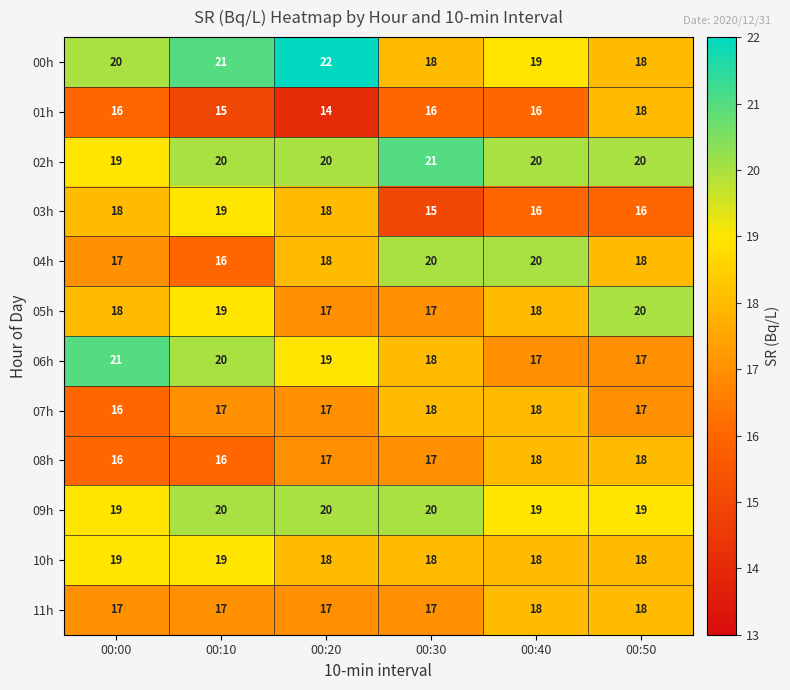

Count the 02h values in the range 20 to 21.

5